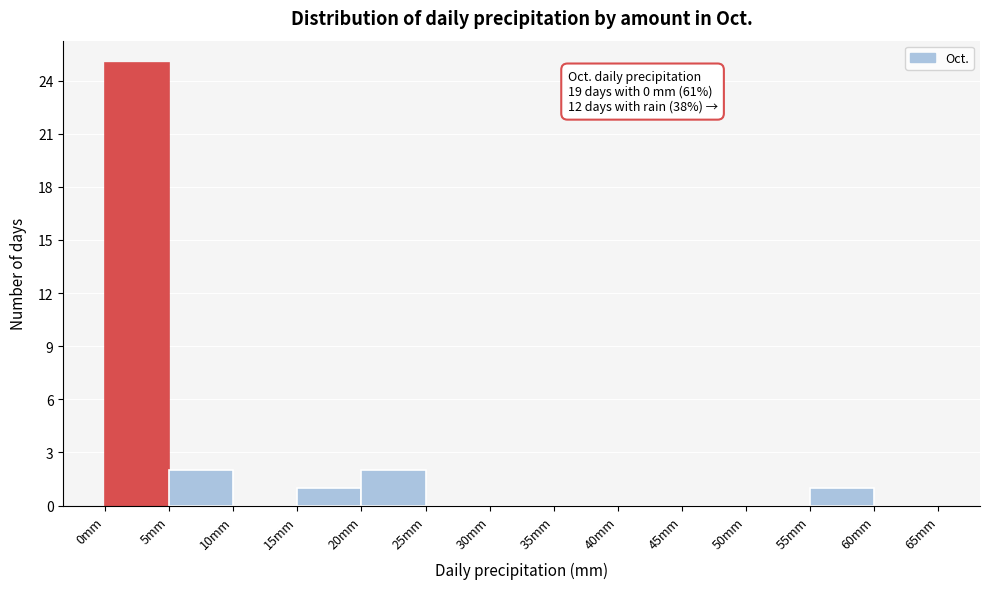

Over which range of the x-axis is the bar tallest?

0 to 5